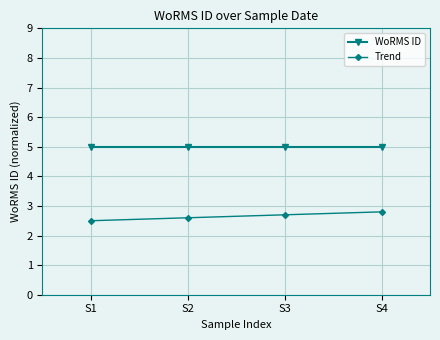

List the series in order of their overall mean, lowest first.

Trend, WoRMS ID